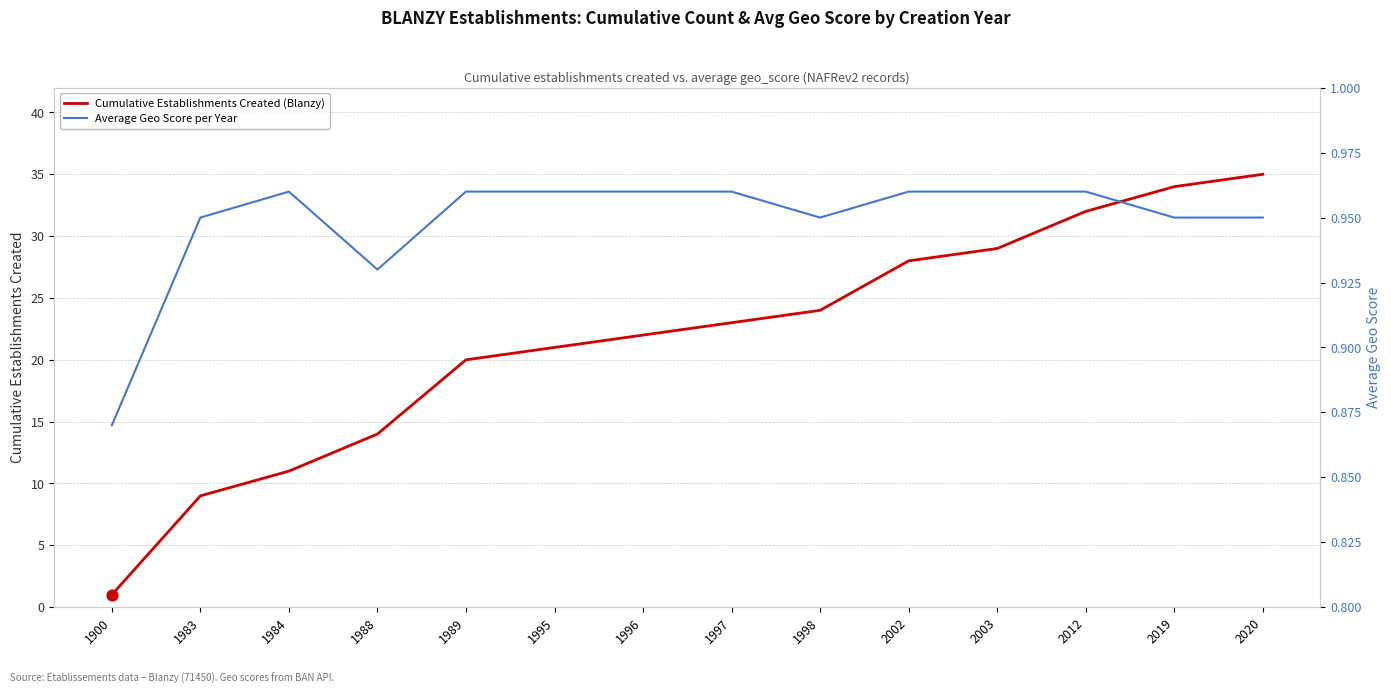

What is the total value across all series at 2020?

36.0